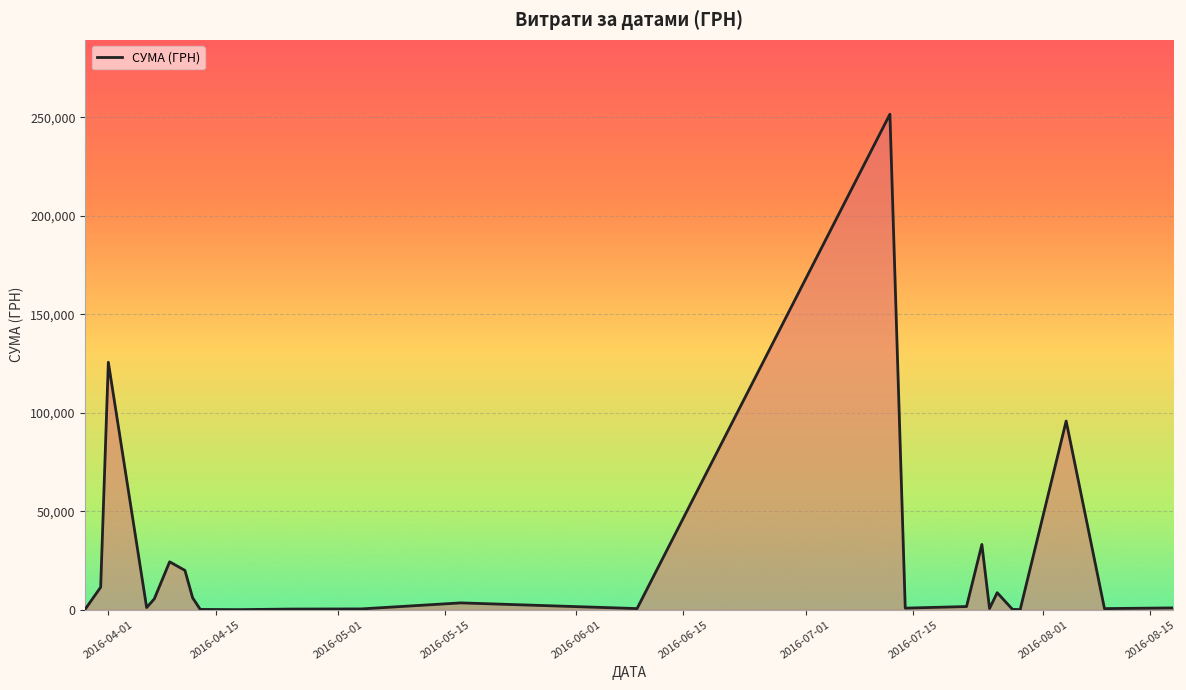

How many interior local peaks (higher than both neighbors) does the data have?

7